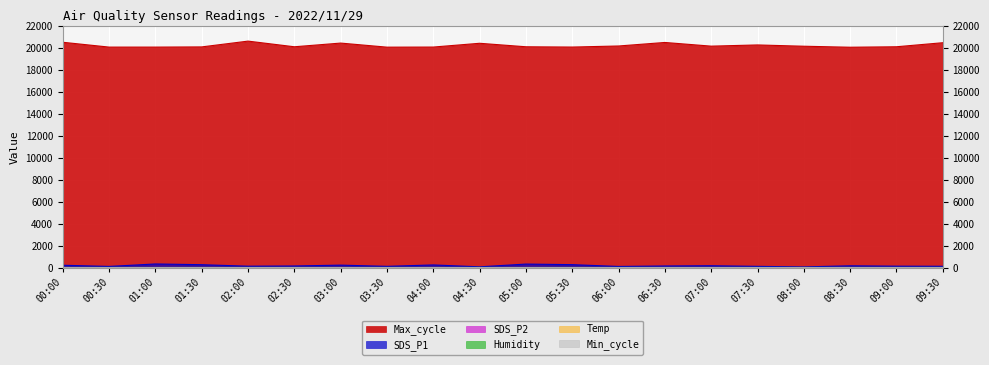

What is the label of the 19th point from the right?

00:30